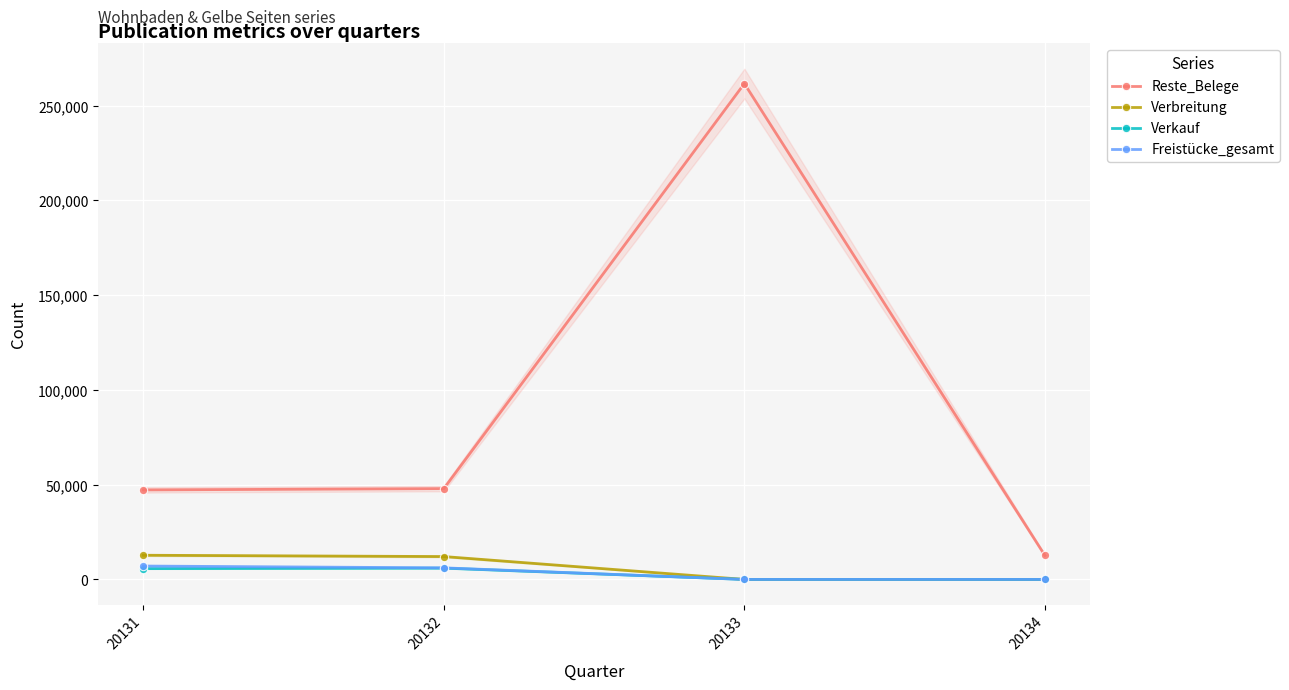

How many data points in Verbreitung are above 12068?

1